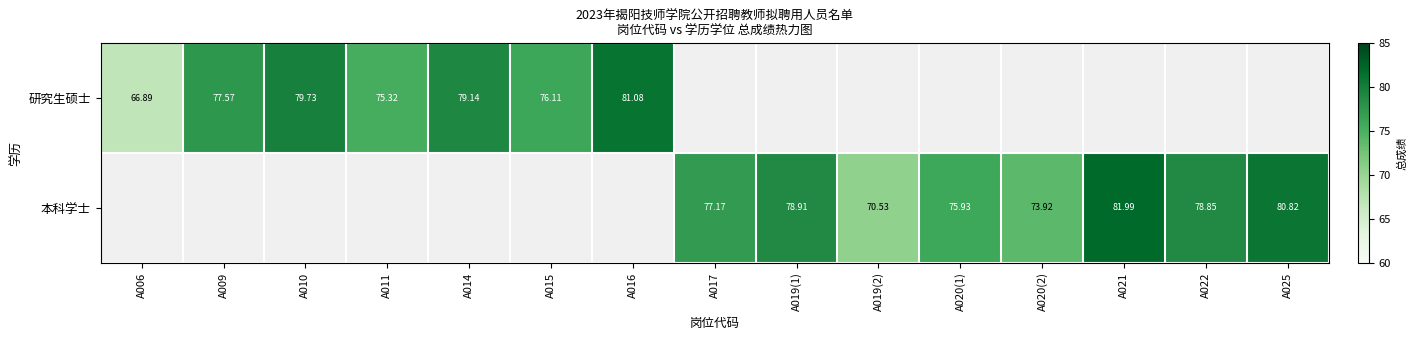

Rank the series by their average value, from lowest to highest.

研究生硕士, 本科学士